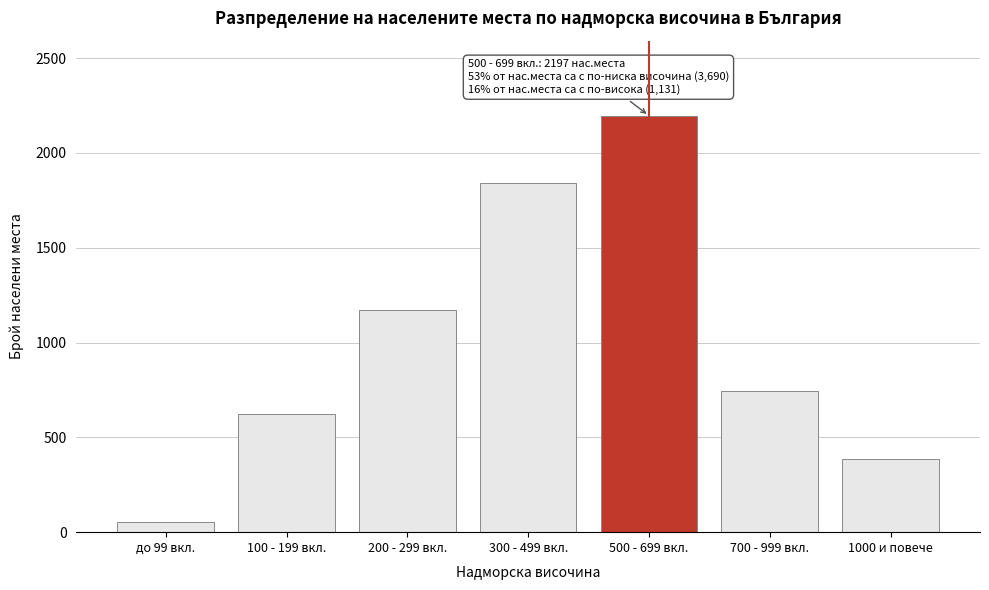

Reading right to left, extract all data points from this chart.

1000 и повече=388	700 - 999 вкл.=743	500 - 699 вкл.=2197	300 - 499 вкл.=1842	200 - 299 вкл.=1174	100 - 199 вкл.=623	до 99 вкл.=51